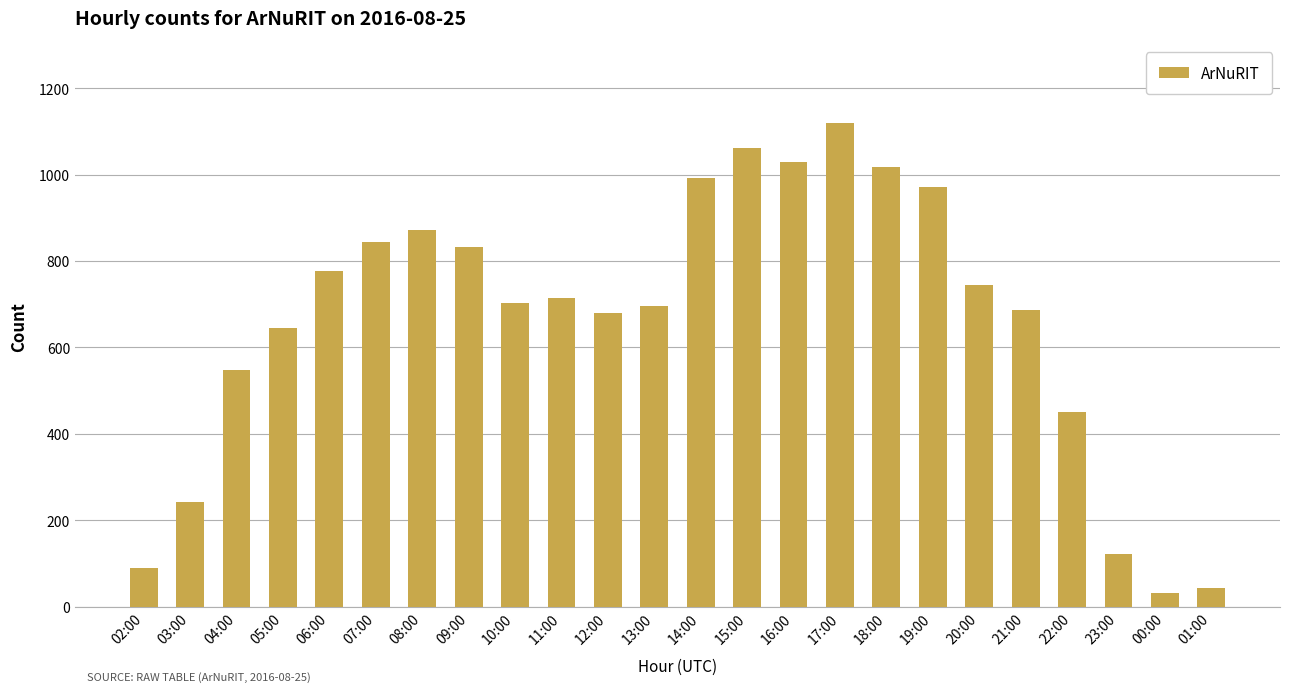

What is the change in value from 06:00 to 00:00?

-747